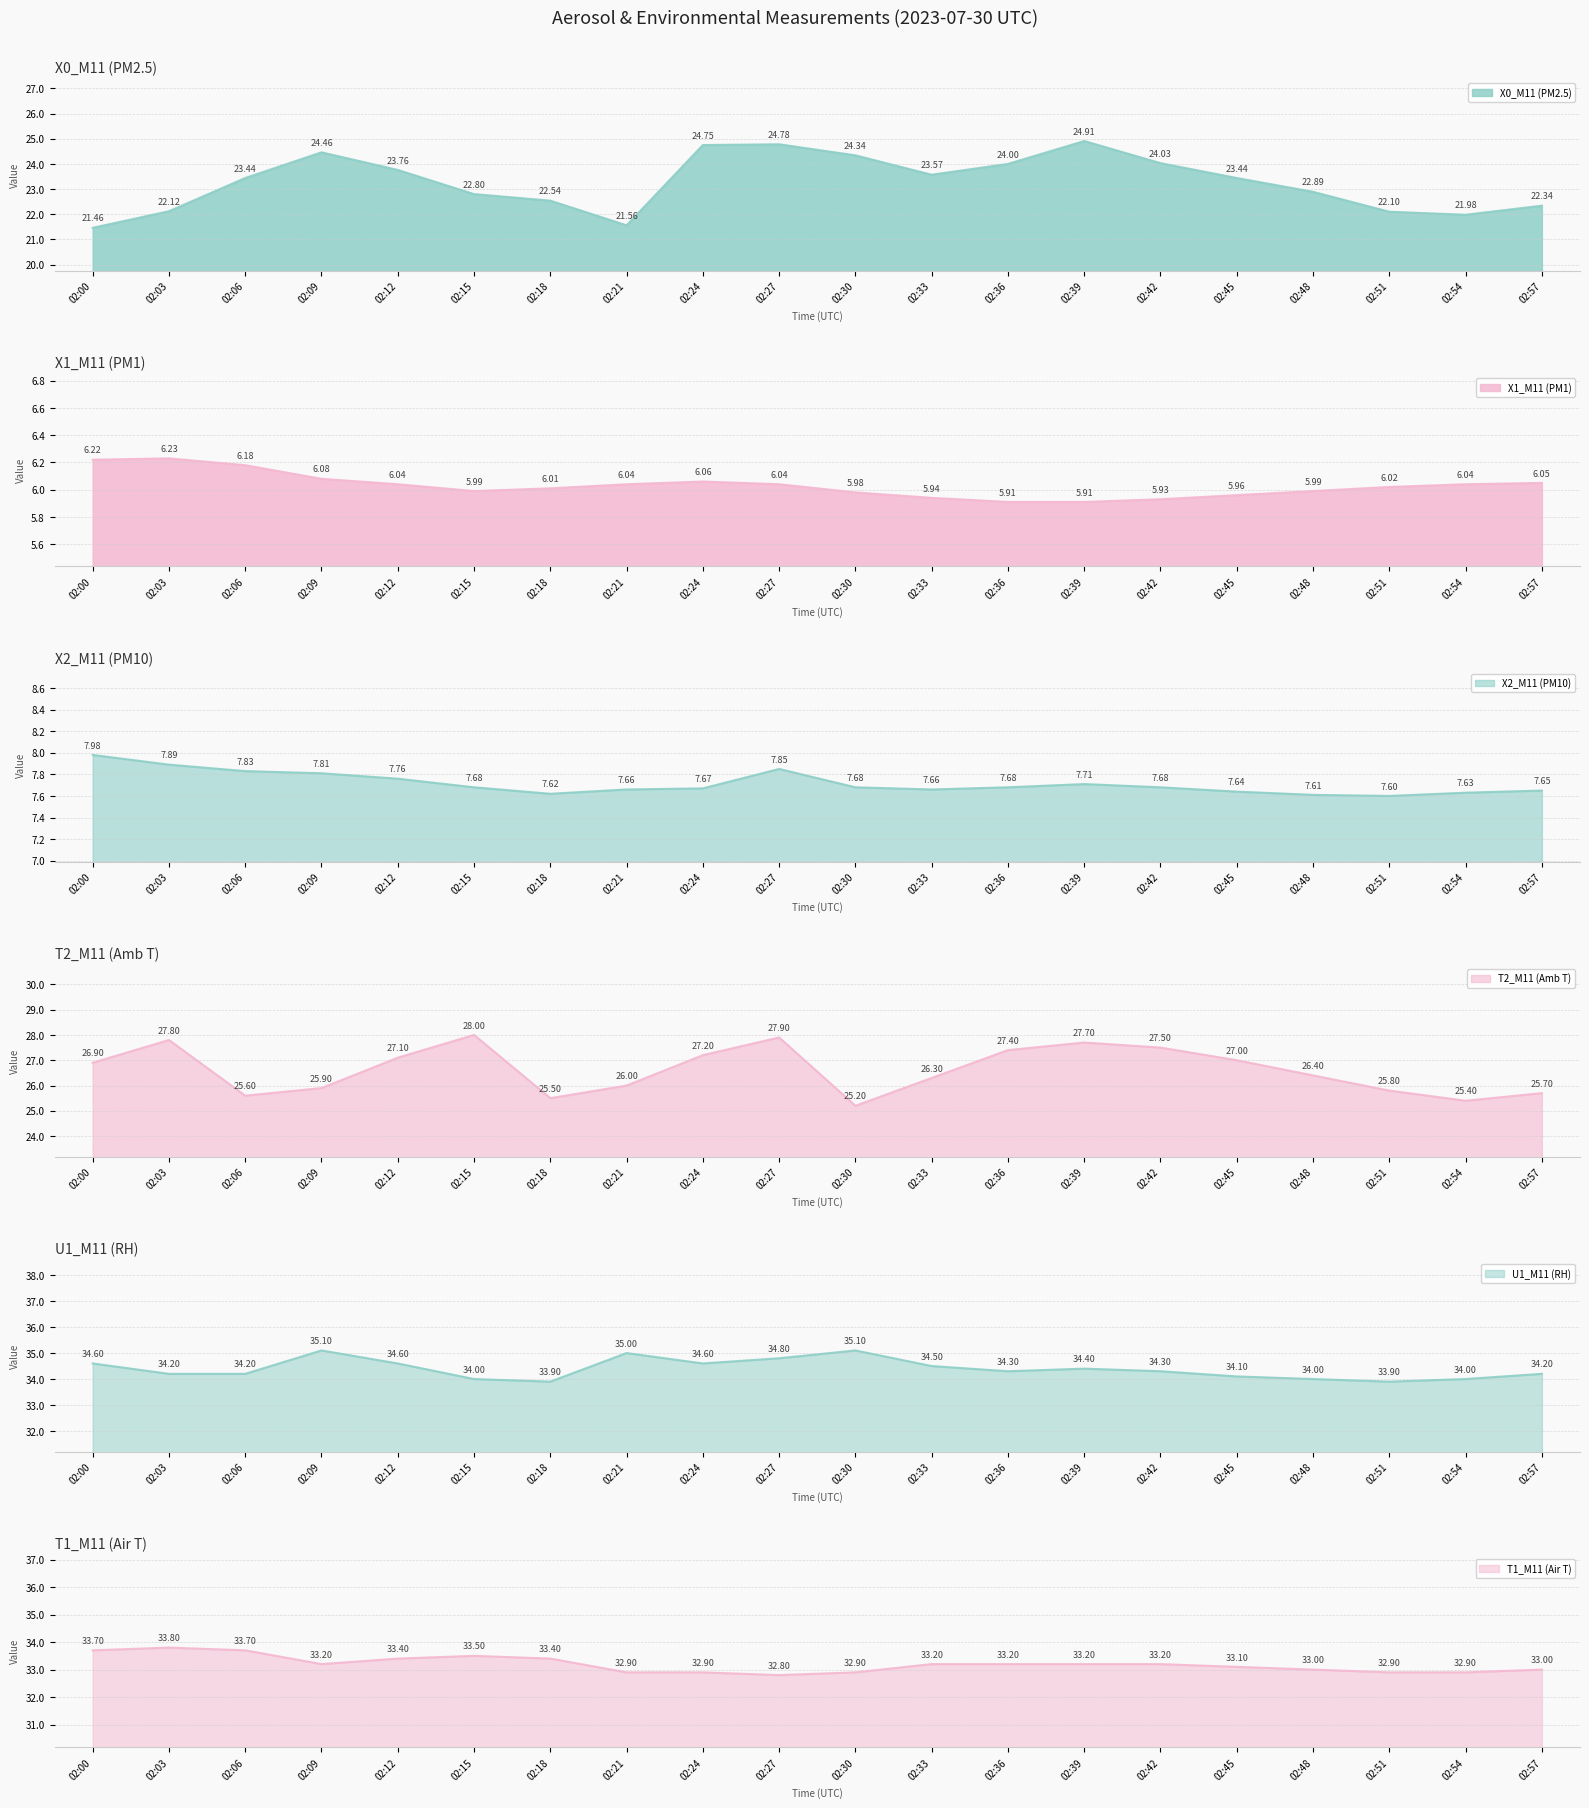

In T1_M11 (Air T), how many points are lower than both neighbors (excluding endpoints)?

2